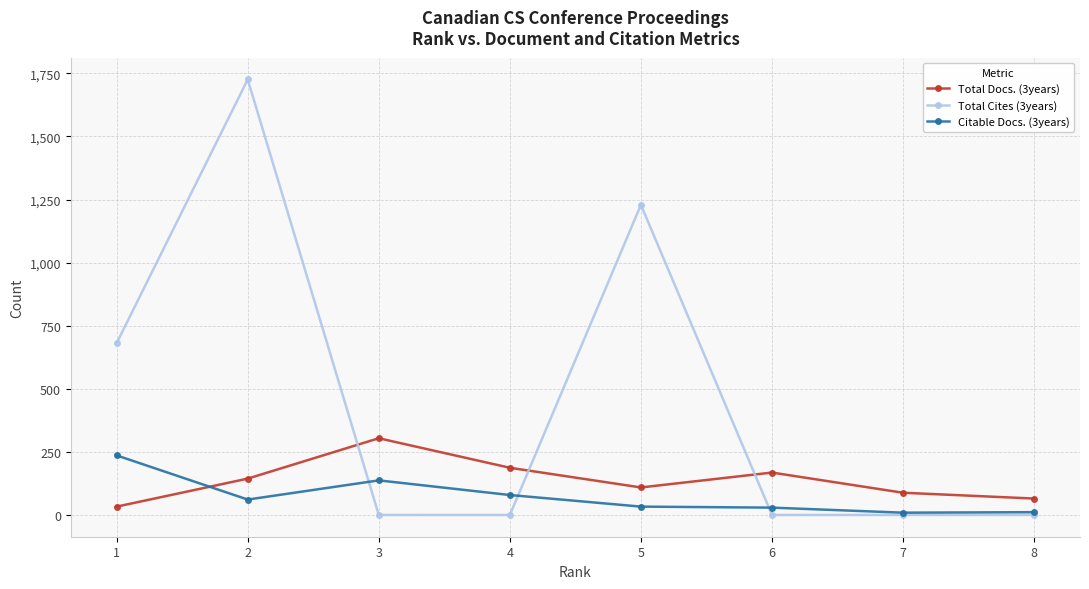

True or false: Total Docs. (3years) has more than 1 points higher than both neighbors.

True